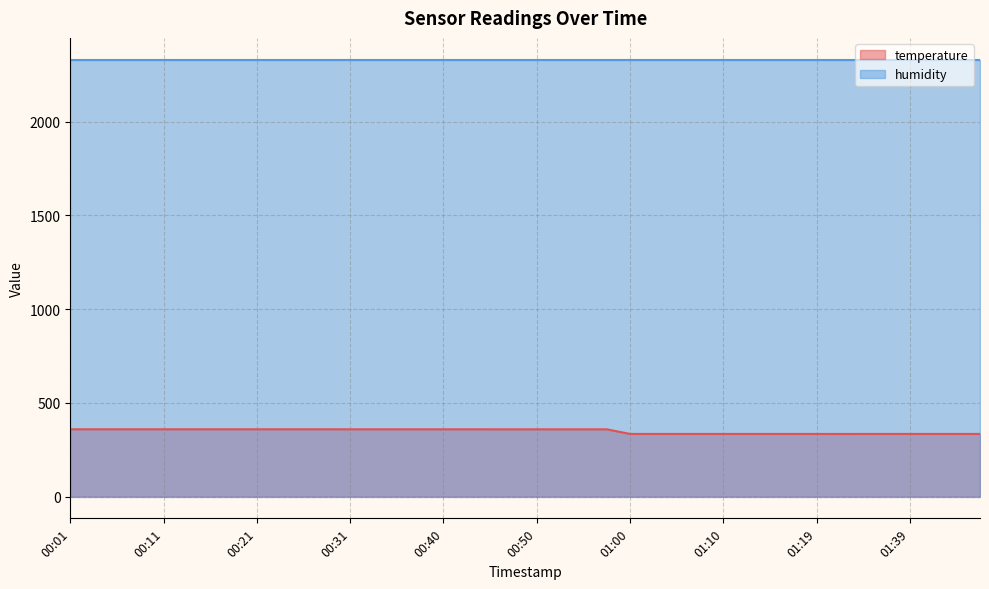

What is the value of the 17th point from the left?

358.5